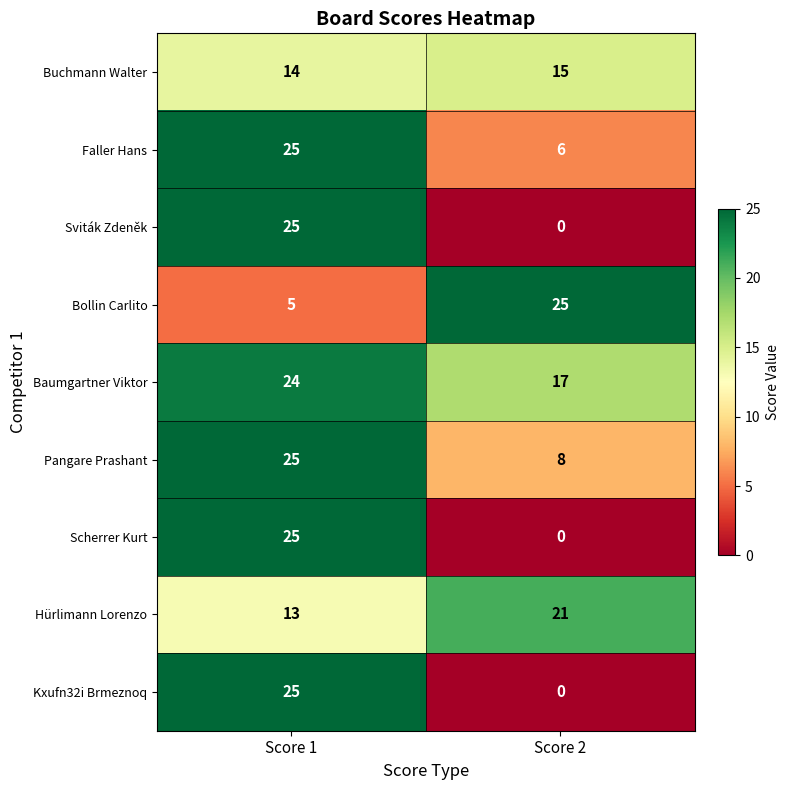

How many values in Kxufn32i Brmeznoq are above zero?

1